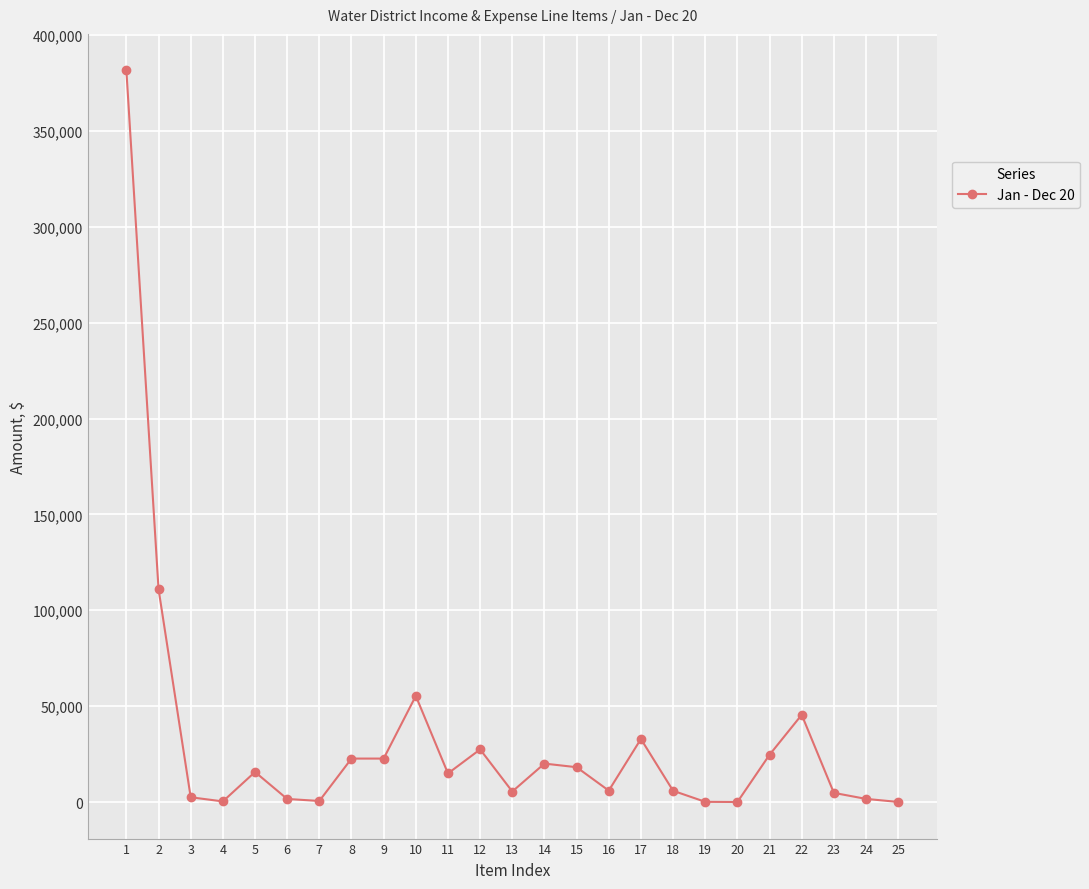

True or false: there are more than 1 points higher than both neighbors.

True